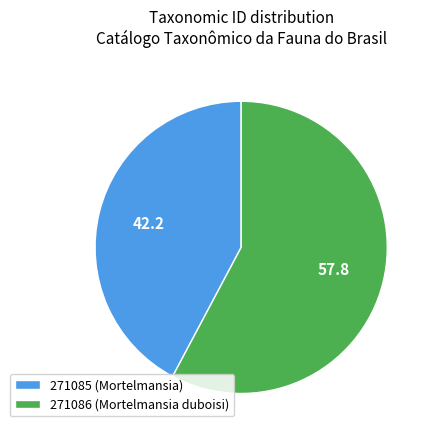

Rank the categories by value from lowest to highest.

271085 (Mortelmansia), 271086 (Mortelmansia duboisi)